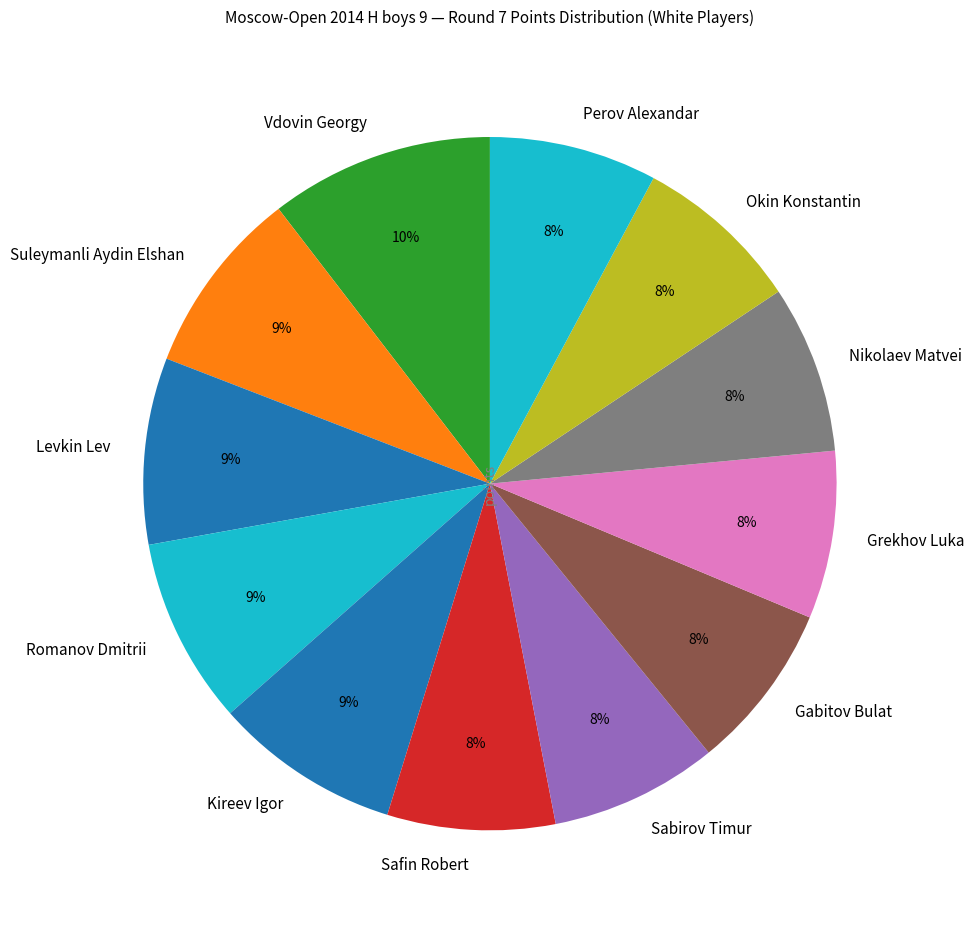

What is the ratio of the value at Perov Alexandar to the value at Kireev Igor?

0.9